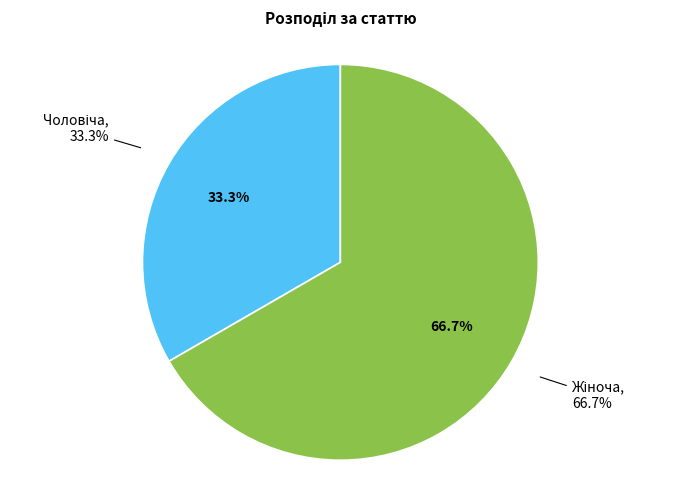

To the nearest percent, what is the average slice percentage?

50%